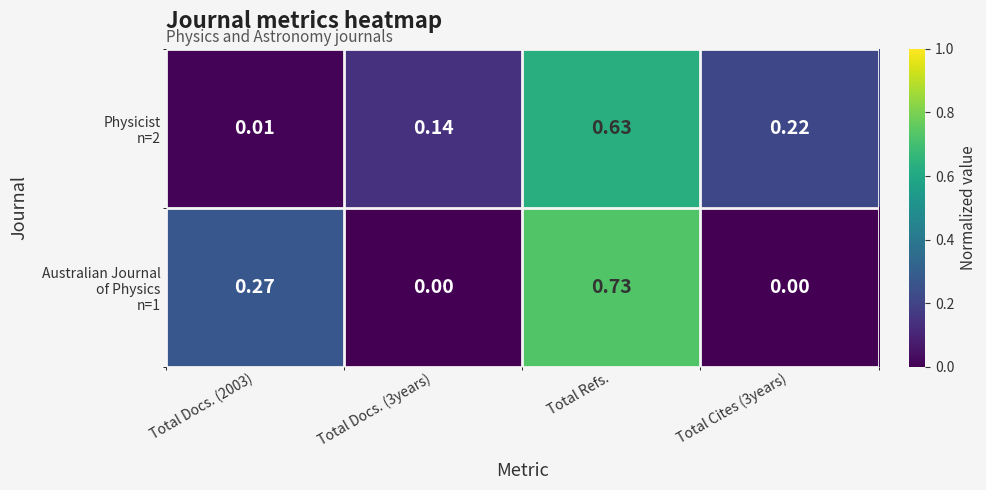

At which category is the sum across all series the highest?

Total Refs.